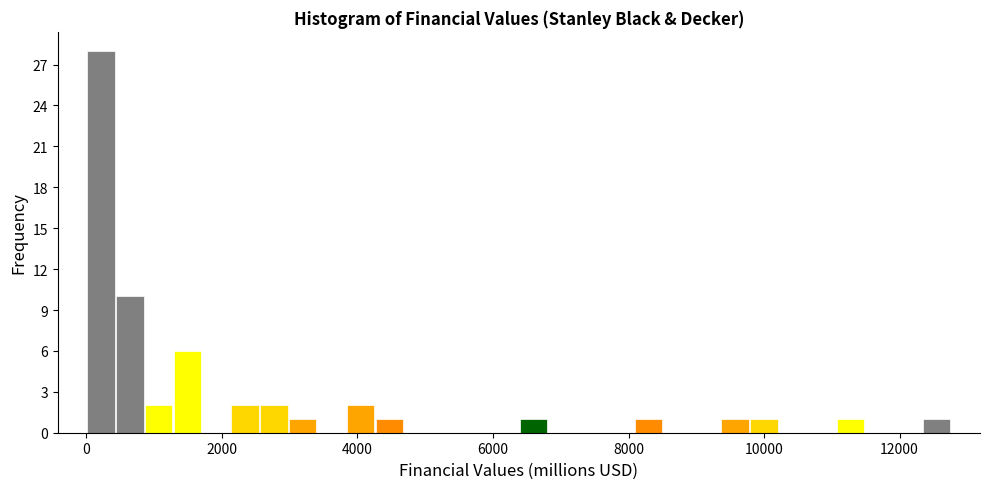

Read against the x-axis, roughly where is the centre of the tallest bar?

200